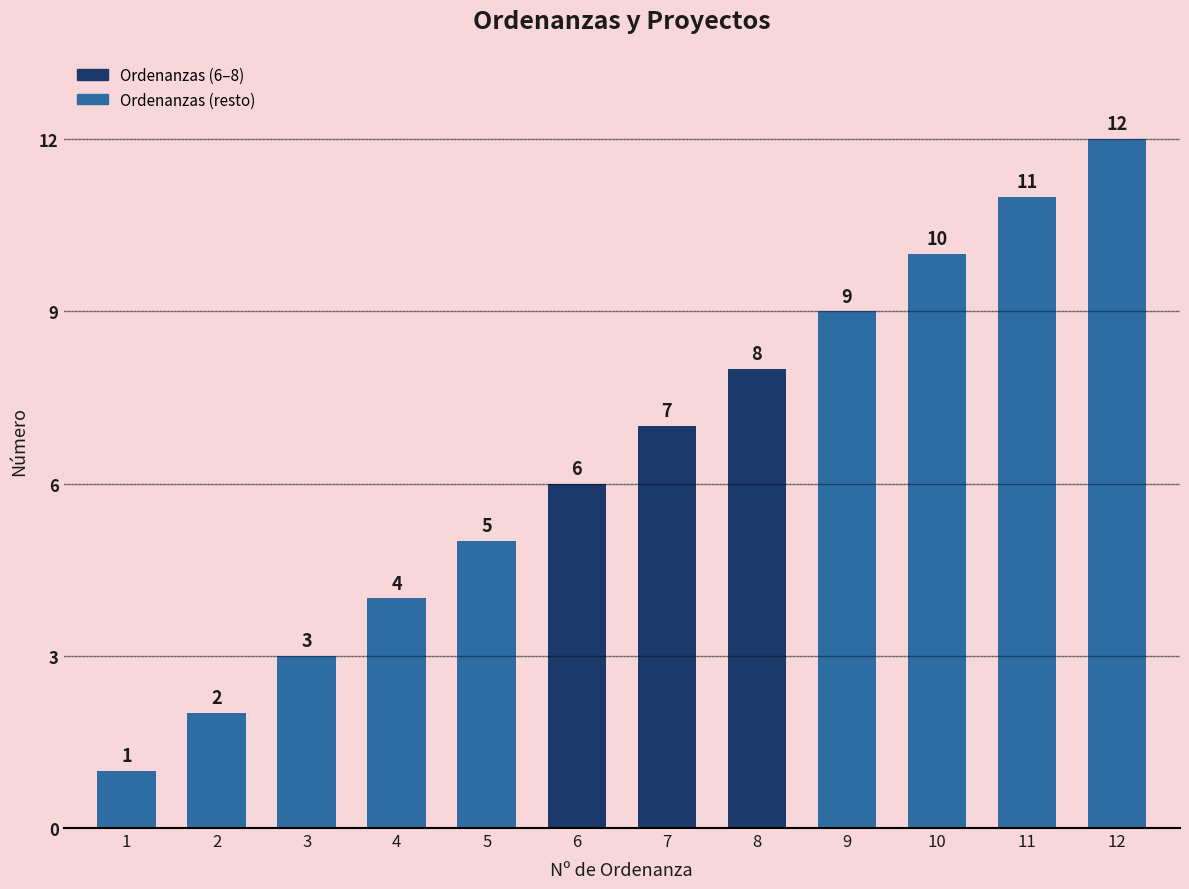

How many series are shown in this chart?

1